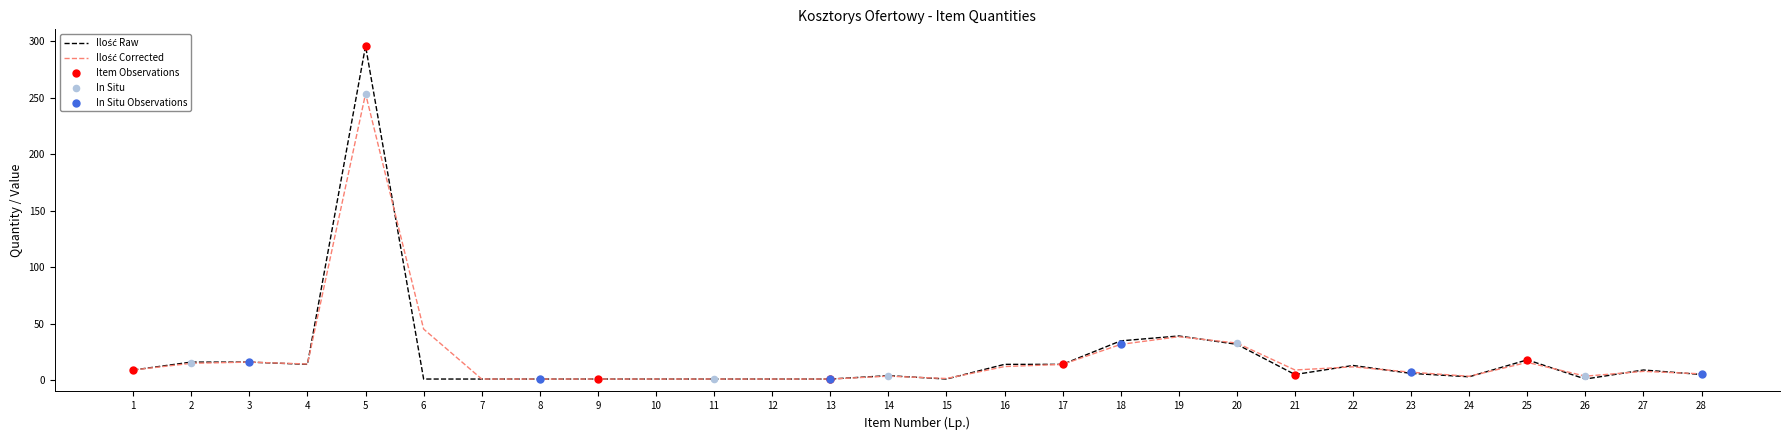

At which category is the sum across all series the highest?

5